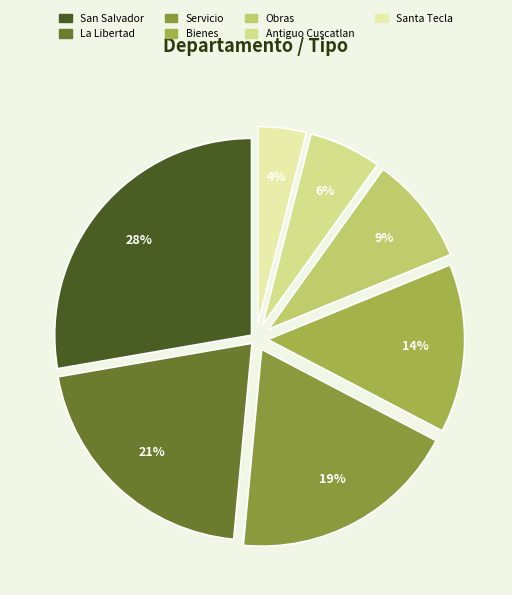

The San Salvador slice represents 28% of the pie. True or false?

True